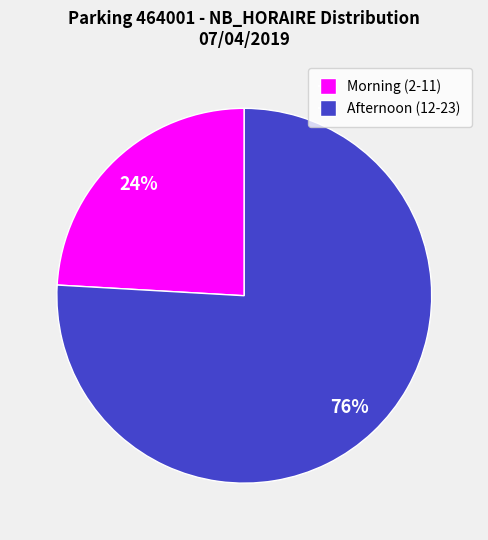

Is there a majority slice in this chart?

Yes